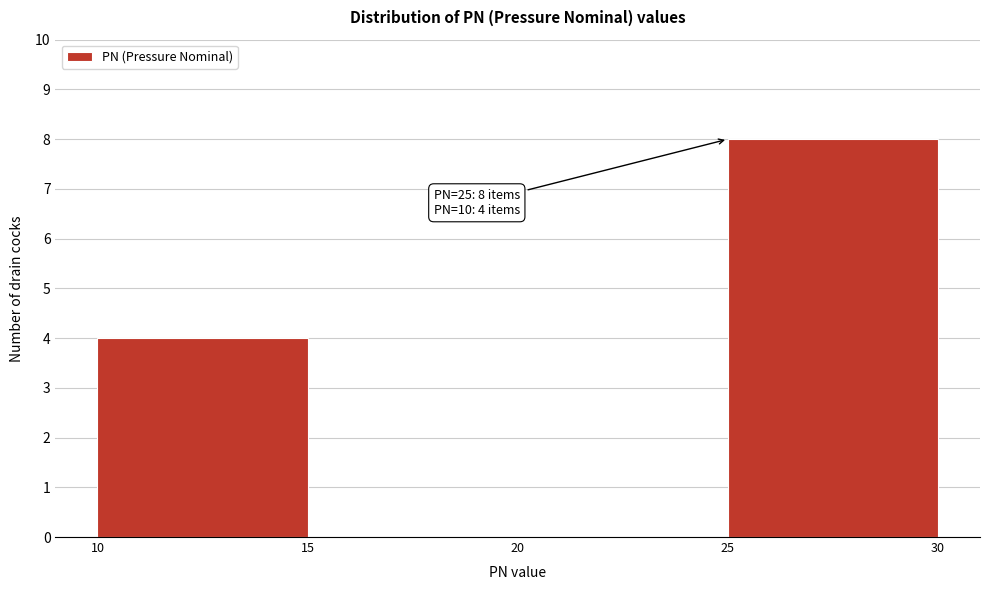

Which range on the x-axis has the tallest bar?

25 to 30